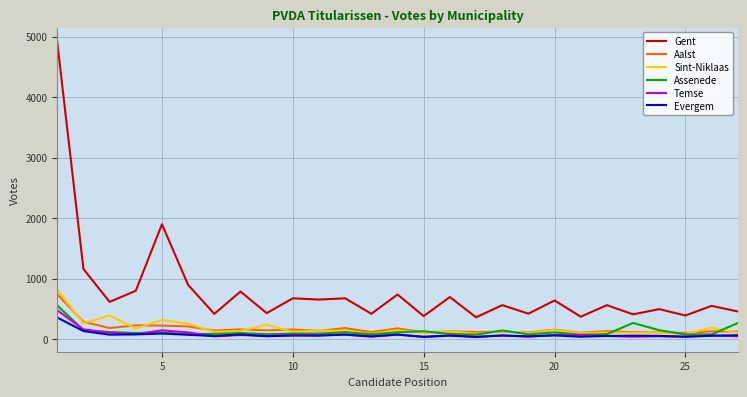

What are all the series names shown in the legend?

Gent, Aalst, Sint-Niklaas, Assenede, Temse, Evergem